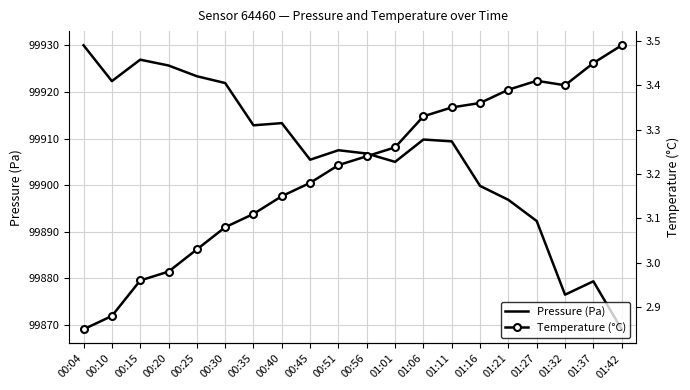

Is it true that temperature equals 2.9 at 00:10?

True